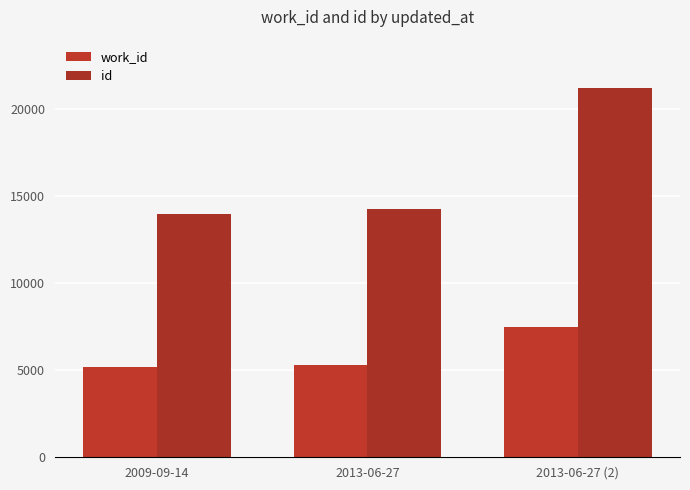

What is the value of the work_id bar at the 1st from the left?

5184